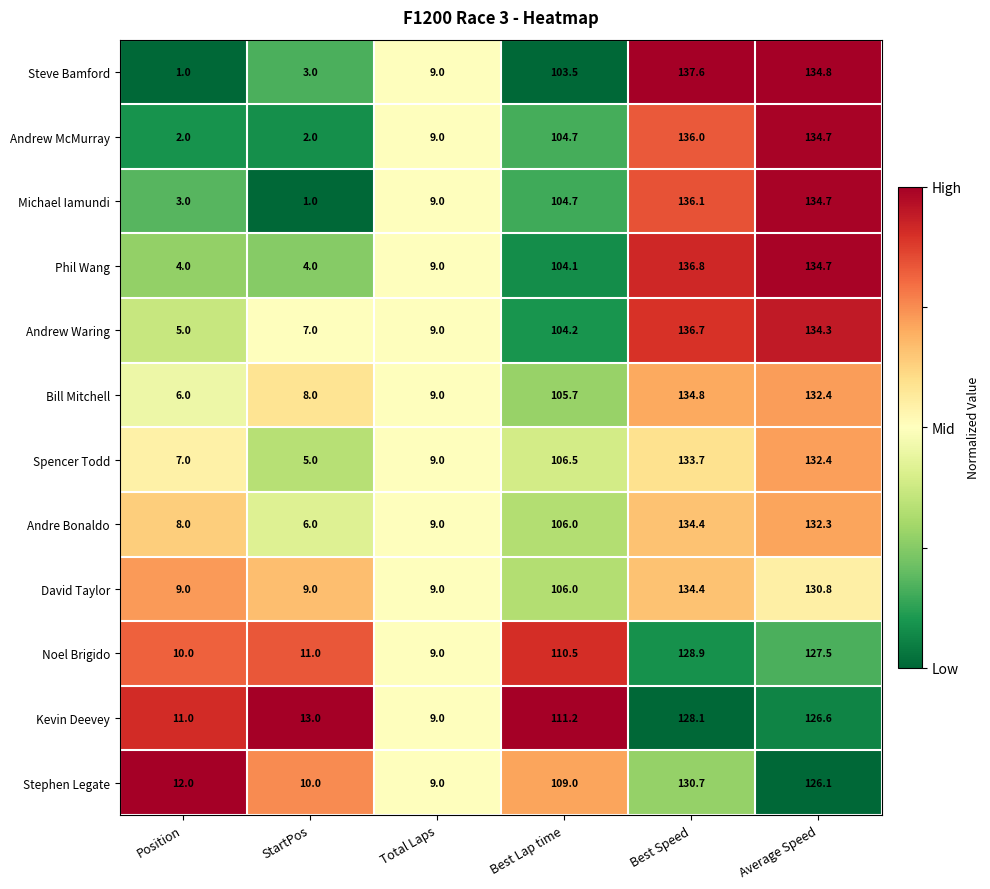

Which series has the largest range (max minus min)?

Steve Bamford